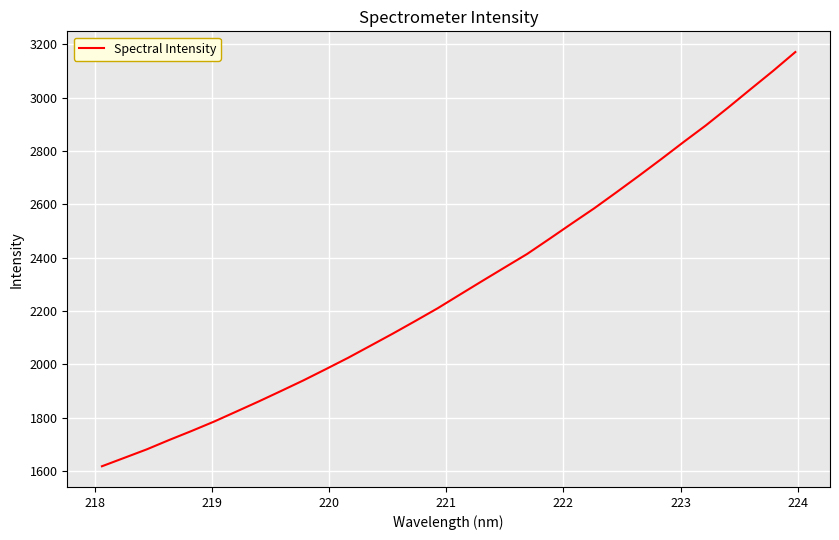

What is the greatest value displayed?

3171.1